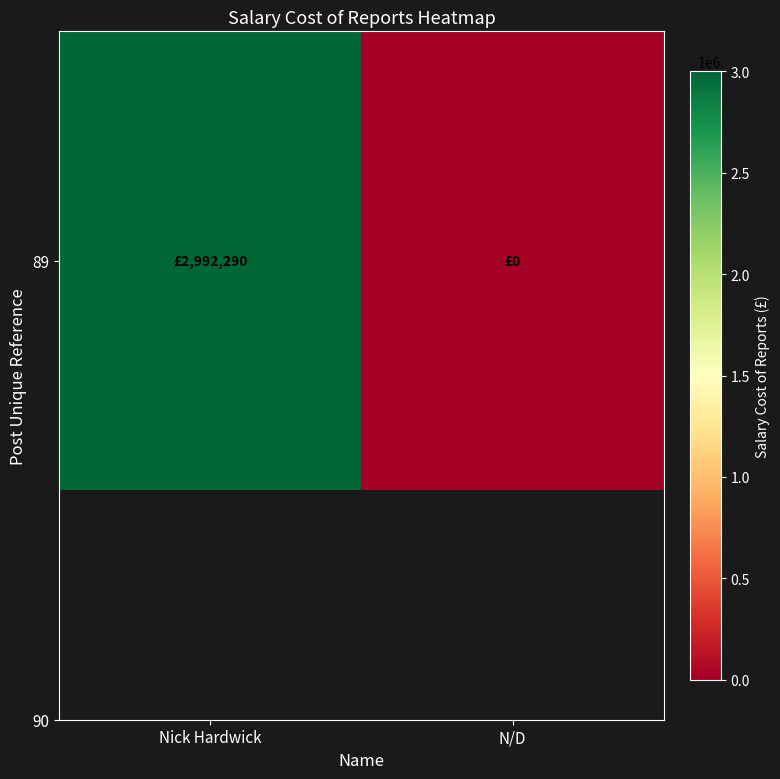

At which category does the chart reach its minimum across all series?

N/D